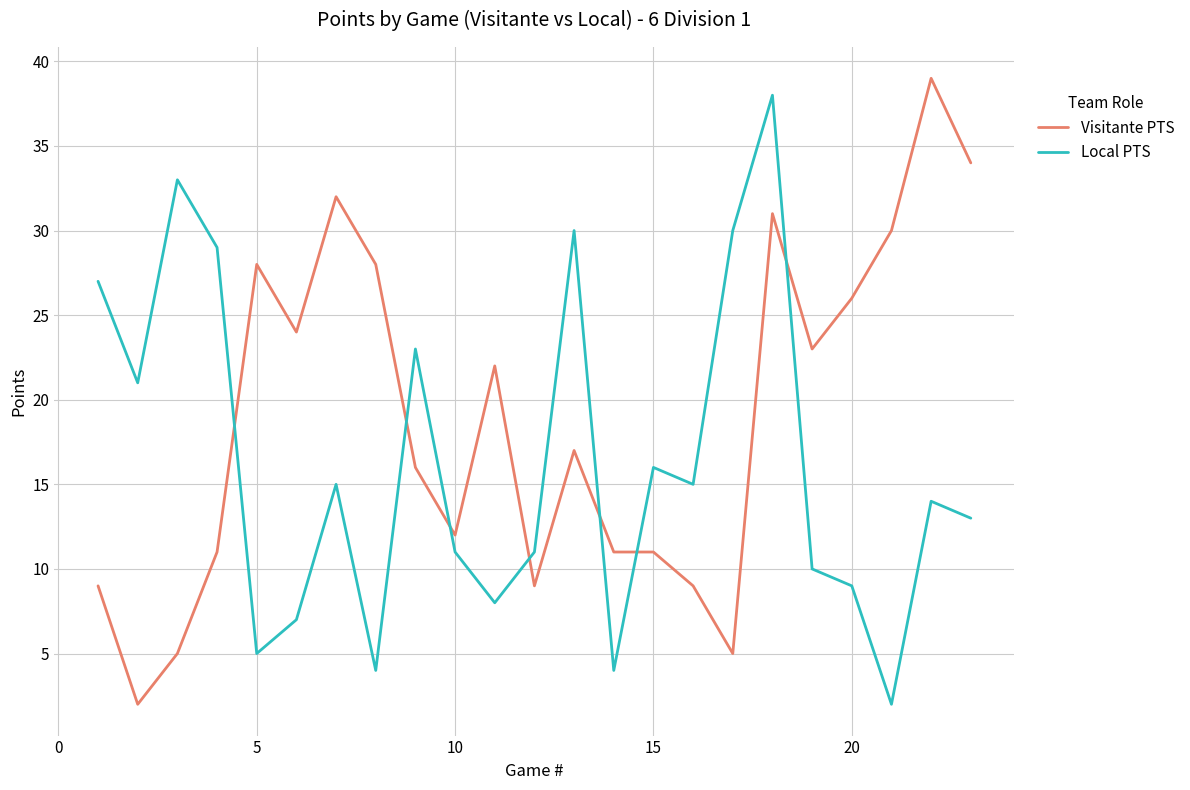

In Local PTS, how many points are higher than both neighbors (excluding endpoints)?

7